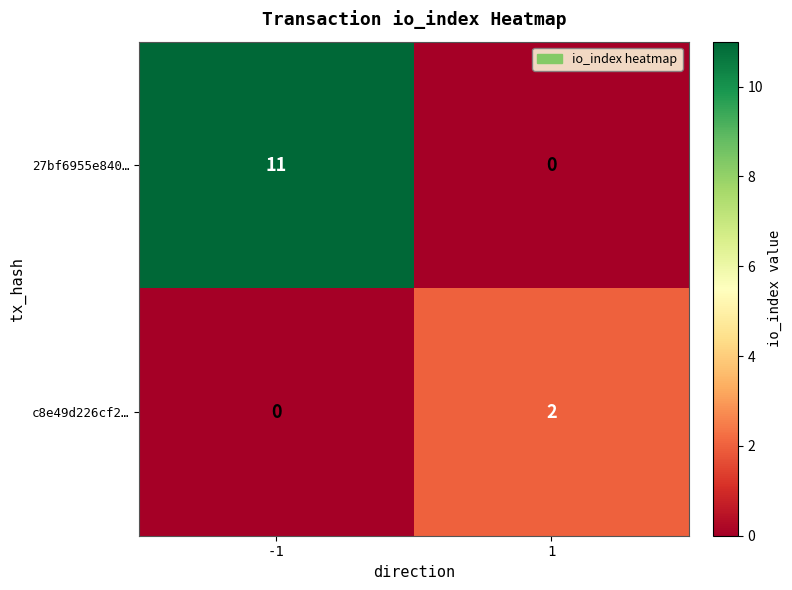

Reading left to right, extract all data points from this chart.

27bf6955e840…: -1=11	1=0
c8e49d226cf2…: -1=0	1=2